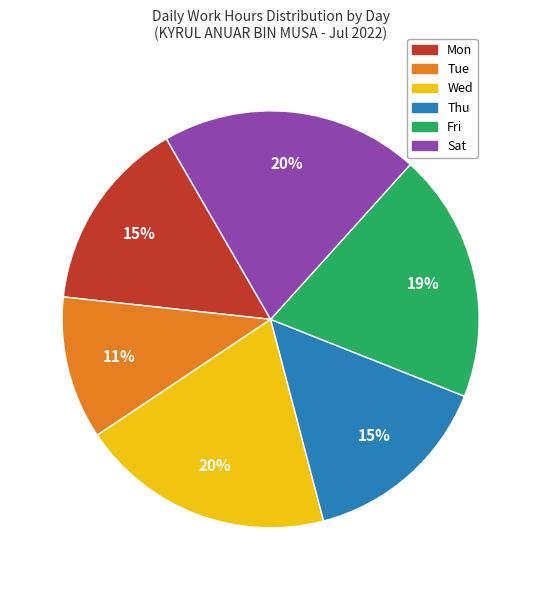

The Mon slice represents 2% of the pie. True or false?

False